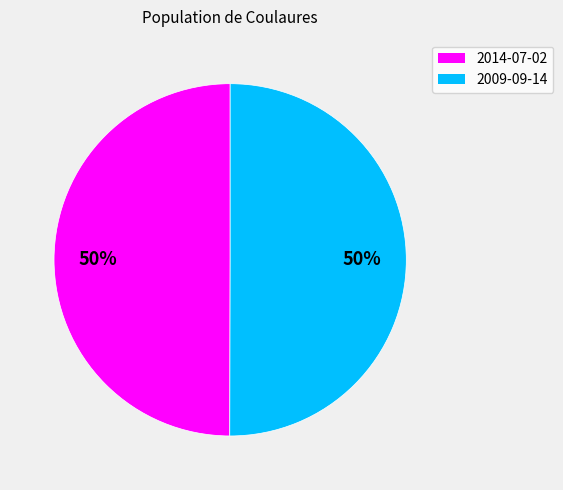

How many segments does this pie chart have?

2